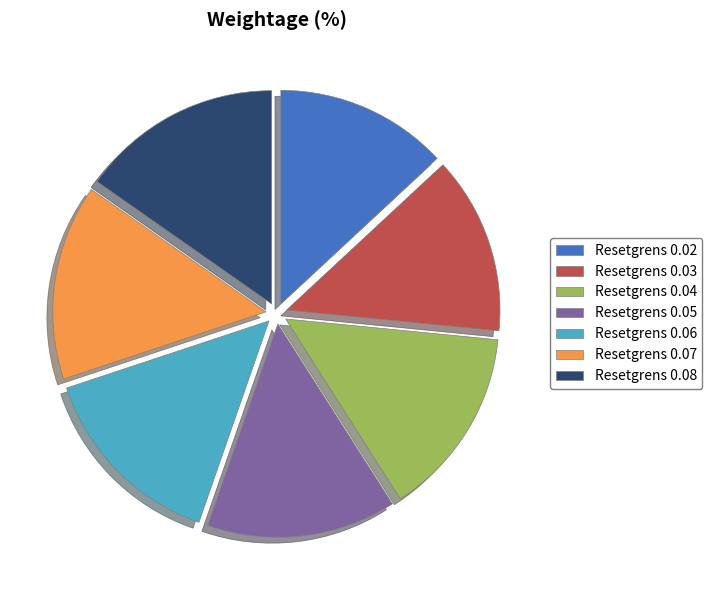

What is the ratio of the value at Resetgrens 0.07 to the value at Resetgrens 0.08?

1.0